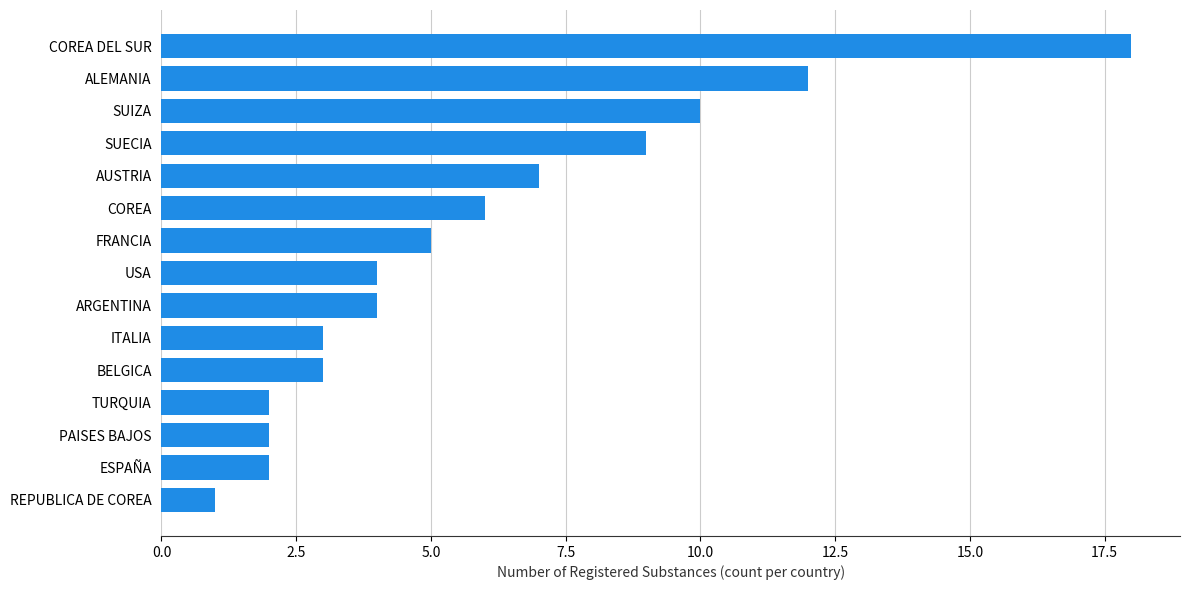

Read the value at SUECIA.

9